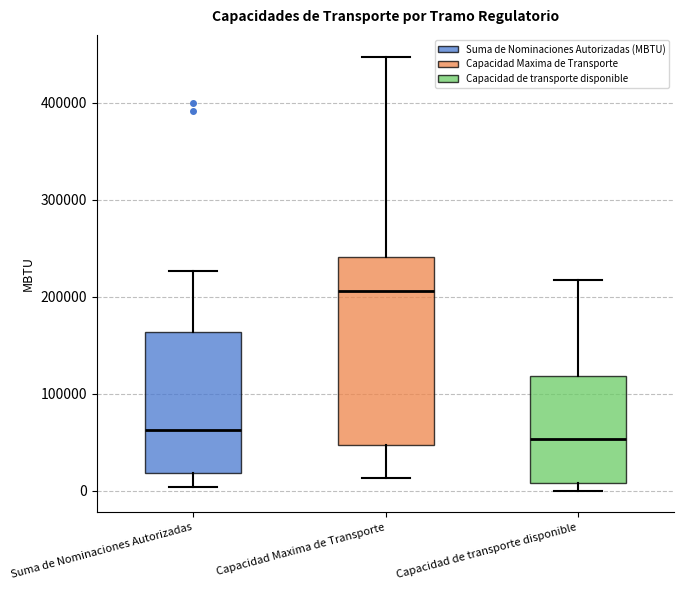

Reading left to right, read every box against the y-axis: the position of its median line, the range the box covers, and the ends of its whiskers. The values are not printed on the chart, so give them approximately, as read against the axis.

Suma de Nominaciones Autorizadas: median 60000, box 20000 to 160000, whiskers 0 to 230000
Capacidad Maxima de Transporte: median 210000, box 50000 to 240000, whiskers 10000 to 450000
Capacidad de transporte disponible: median 50000, box 10000 to 120000, whiskers 0 to 220000